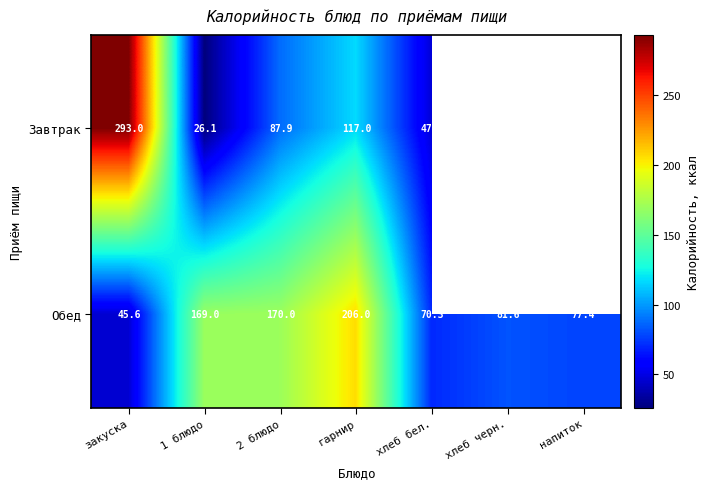

At which label is Обед closest to 125?

хлеб черн.